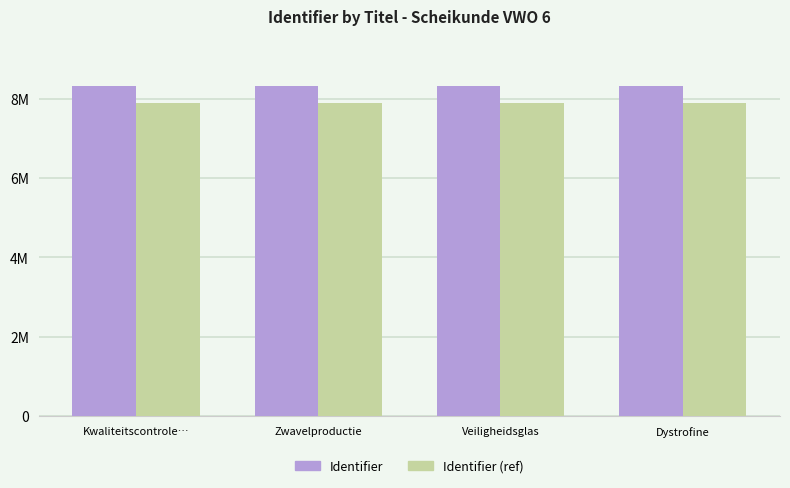

What is the value of the Identifier bar at the 1st from the left?

8313943.0